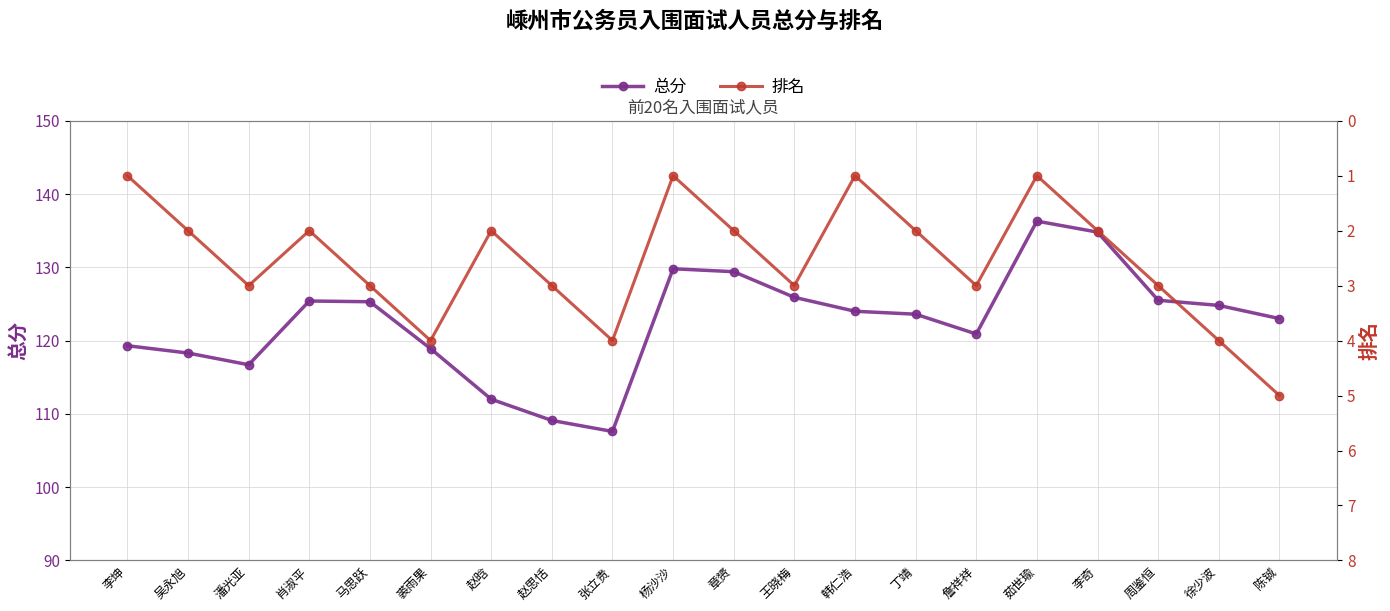

Reading left to right, what are all the values shown in this chart?

总分: 李坤=119.3	吴永旭=118.3	潘光亚=116.7	肖淑平=125.4	马思跃=125.3	裘雨果=118.9	赵晗=112.0	赵思恬=109.1	张立贵=107.6	杨沙沙=129.8	章赟=129.4	王晓梅=125.9	韩仁浩=124.0	丁靖=123.6	詹祥祥=120.9	茹世瑜=136.3	李奇=134.8	周鉴恒=125.5	徐少波=124.8	陈铖=123.0
排名: 李坤=1.0	吴永旭=2.0	潘光亚=3.0	肖淑平=2.0	马思跃=3.0	裘雨果=4.0	赵晗=2.0	赵思恬=3.0	张立贵=4.0	杨沙沙=1.0	章赟=2.0	王晓梅=3.0	韩仁浩=1.0	丁靖=2.0	詹祥祥=3.0	茹世瑜=1.0	李奇=2.0	周鉴恒=3.0	徐少波=4.0	陈铖=5.0